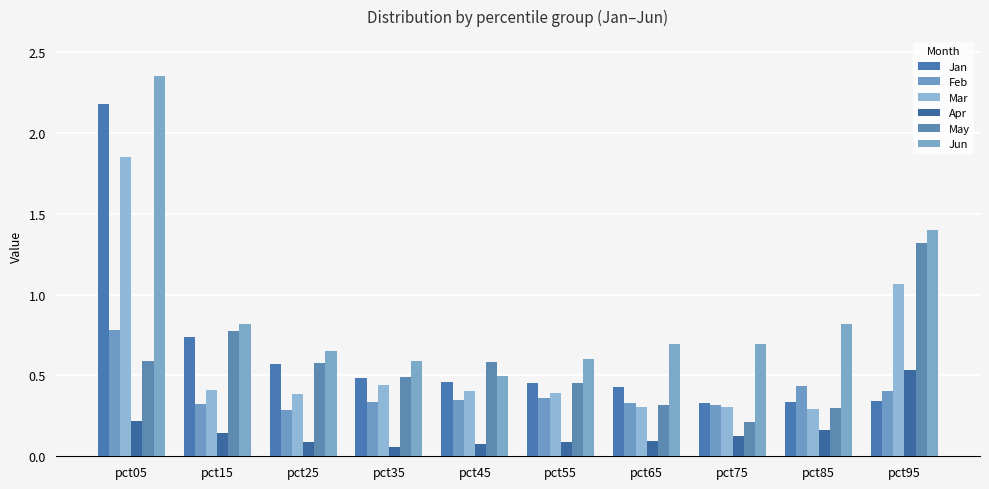

What are all the series names shown in the legend?

Jan, Feb, Mar, Apr, May, Jun